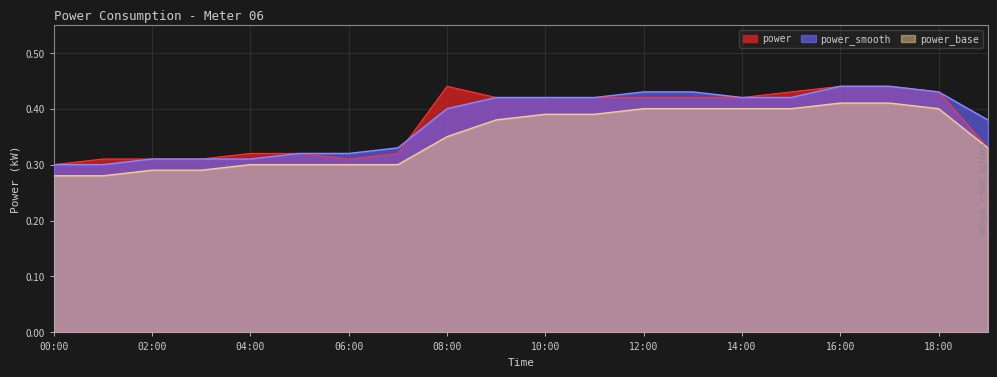

At which label does power_smooth reach its peak?

16:00